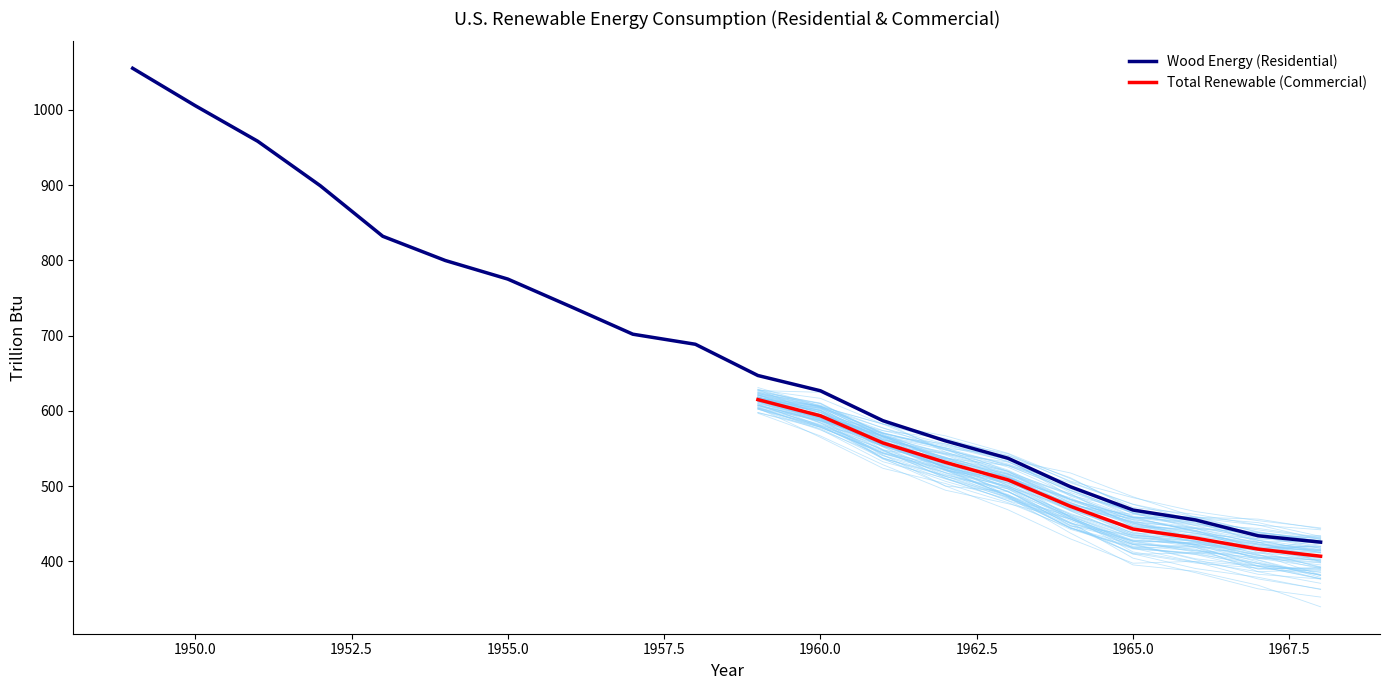

At which label does Wood (Commercial) reach its minimum?

1968